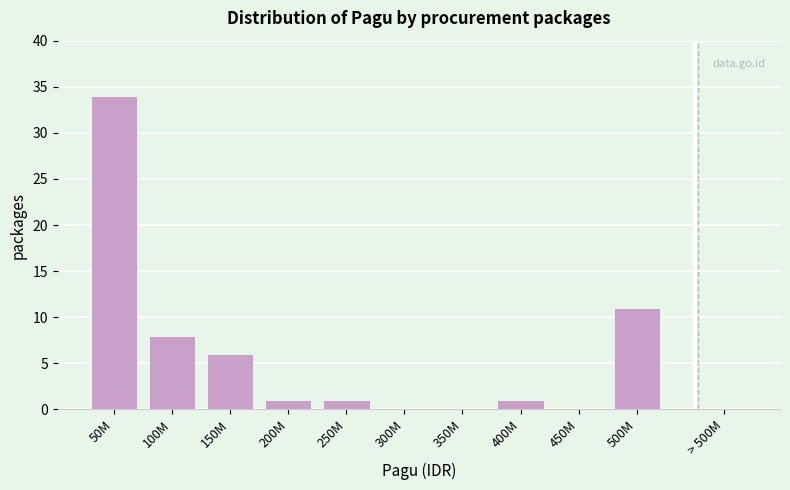

Are the bars horizontal?

No